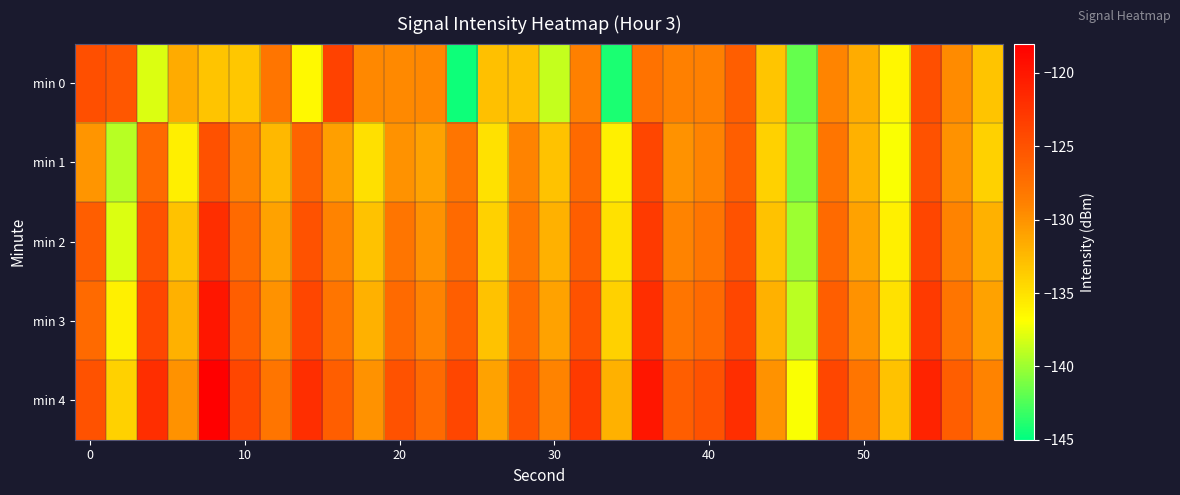

Rank the series by their maximum value, from highest to lowest.

min 4, min 3, min 2, min 0, min 1